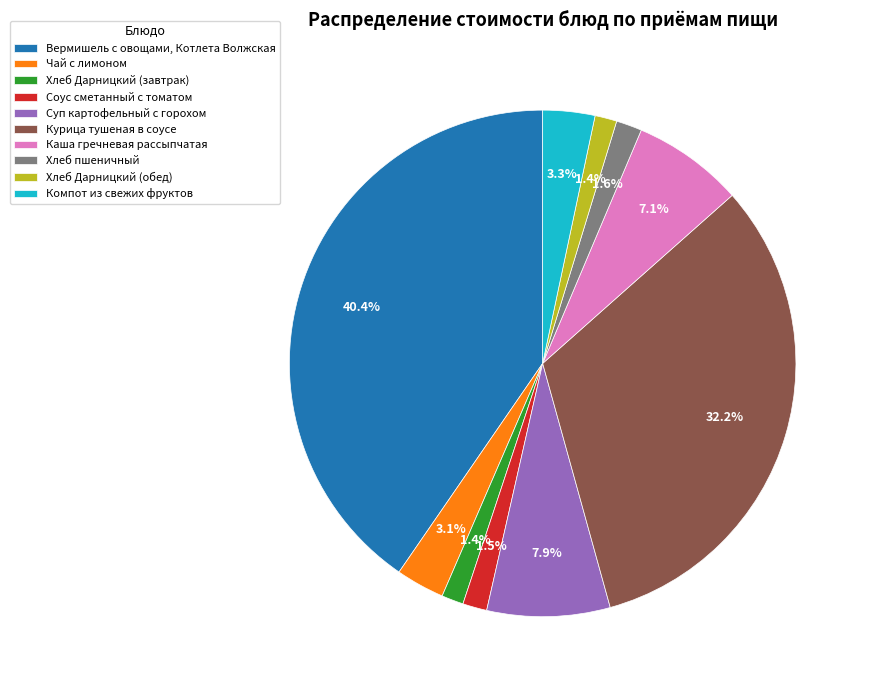

What is the total percentage of Хлеб Дарницкий (обед) and Соус сметанный с томатом?

2.9%